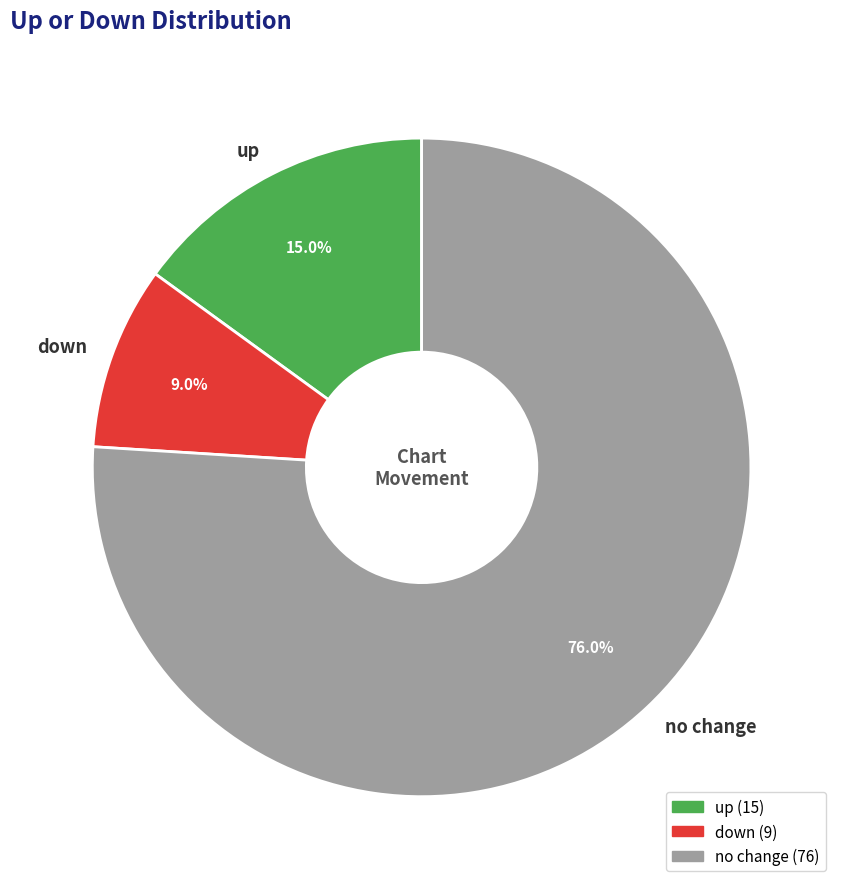

How many segments does this pie chart have?

3